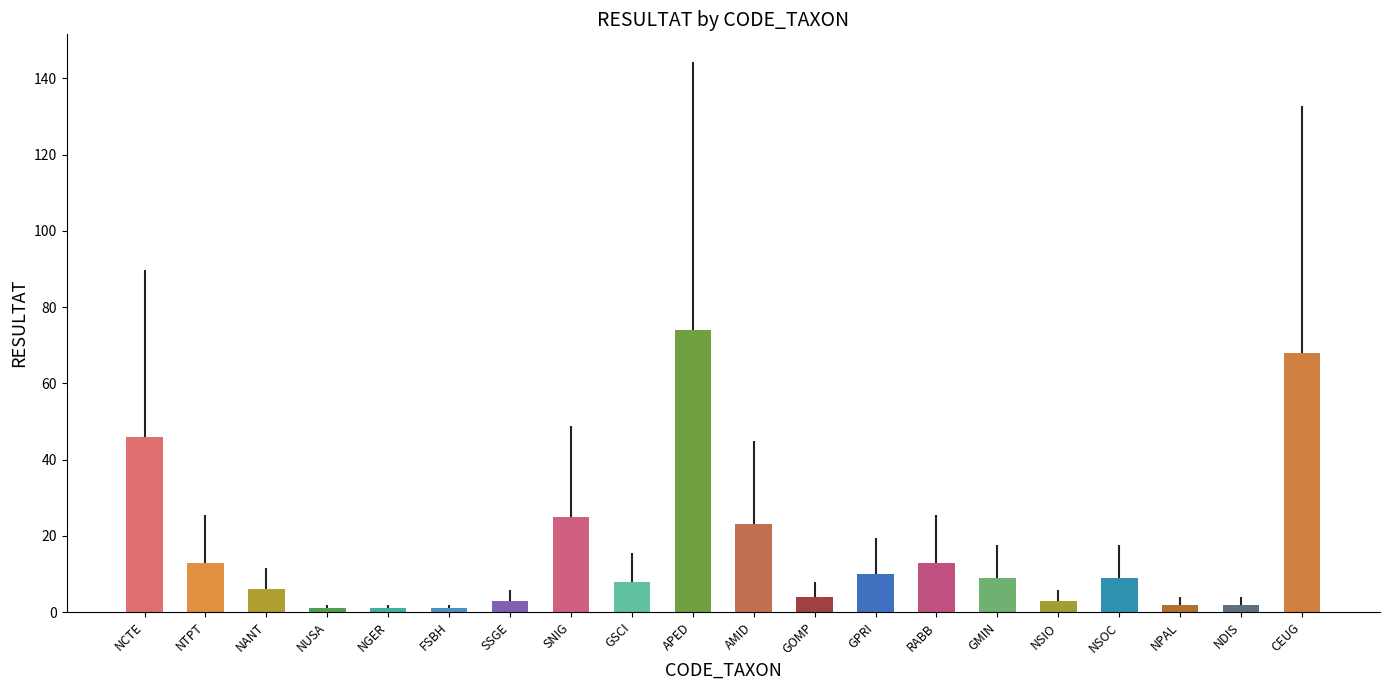

Reading right to left, extract all data points from this chart.

68	2	2	9	3	9	13	10	4	23	74	8	25	3	1	1	1	6	13	46